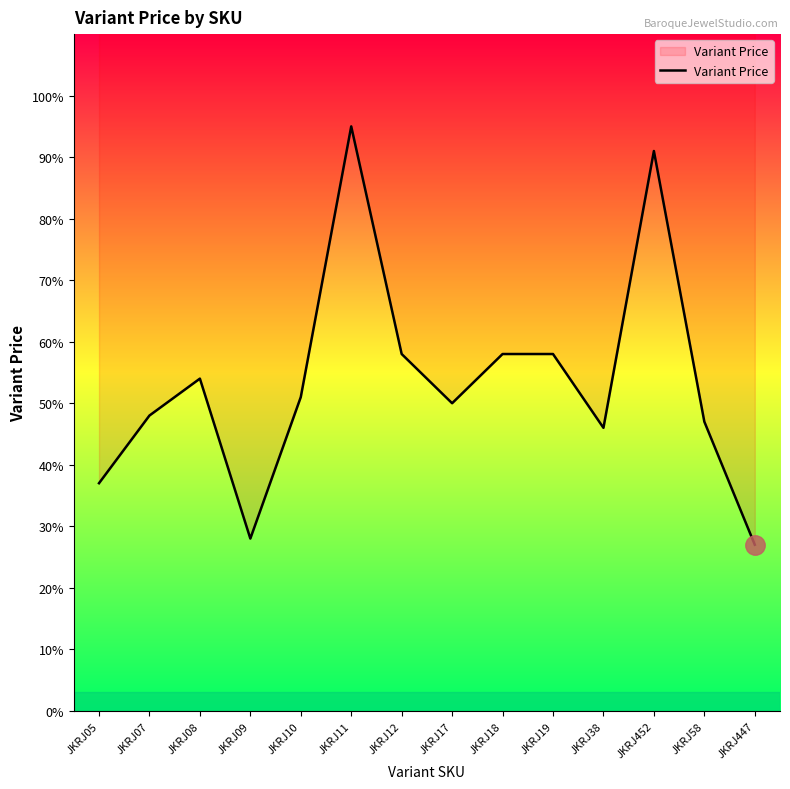

What position from the right is JKRJ11?

9